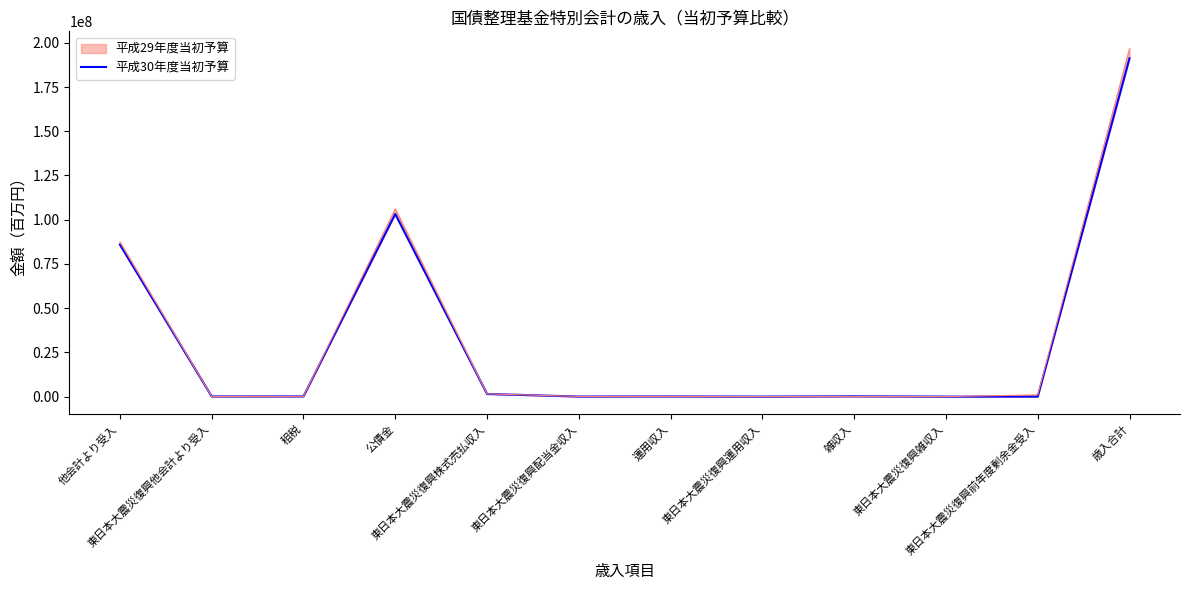

Is it true that the value at 雑収入 is 169542?

True